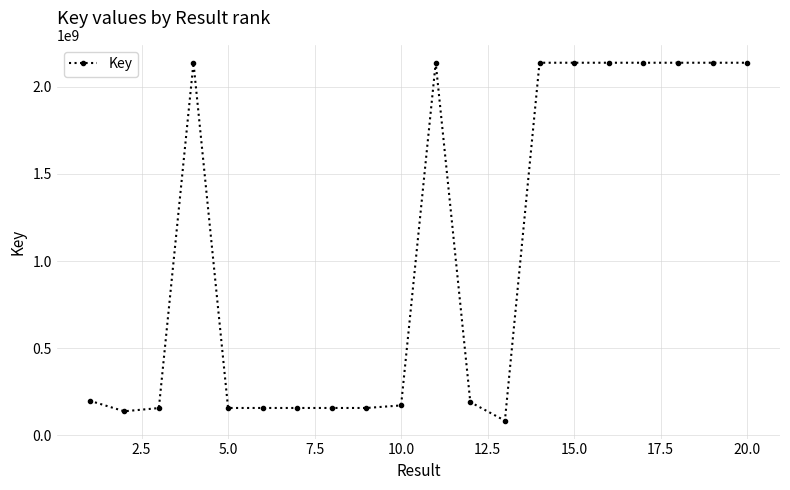

What is the greatest value displayed?

2137718674